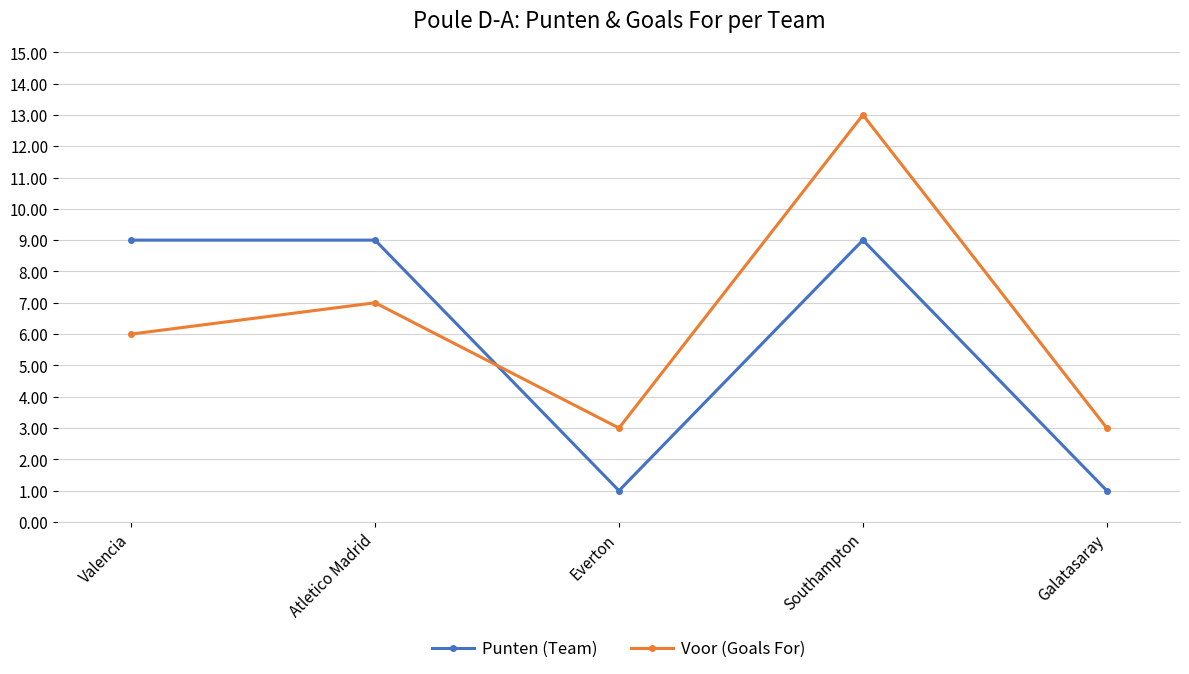

Reading right to left, transcribe all the data shown in this chart.

Punten (Team): Galatasaray=1	Southampton=9	Everton=1	Atletico Madrid=9	Valencia=9
Voor (Goals For): Galatasaray=3	Southampton=13	Everton=3	Atletico Madrid=7	Valencia=6